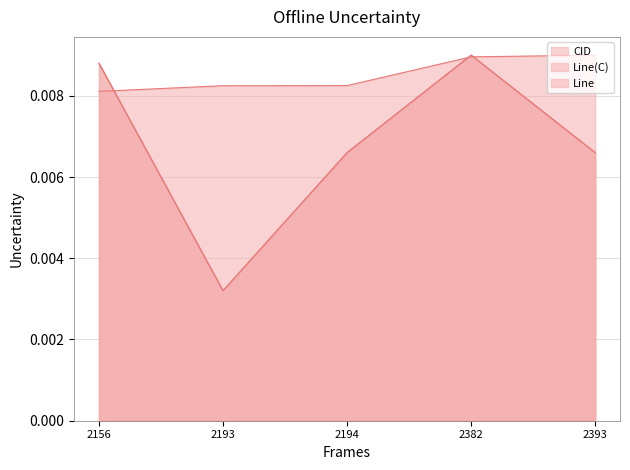

The Line(C) series shows 0.0 at 2194. True or false?

True